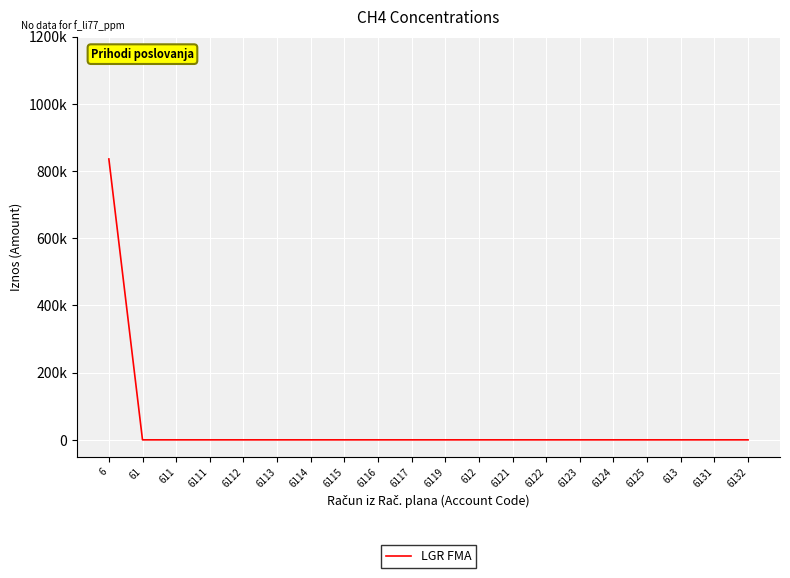

Where is the data nearest to the value 417961?

61